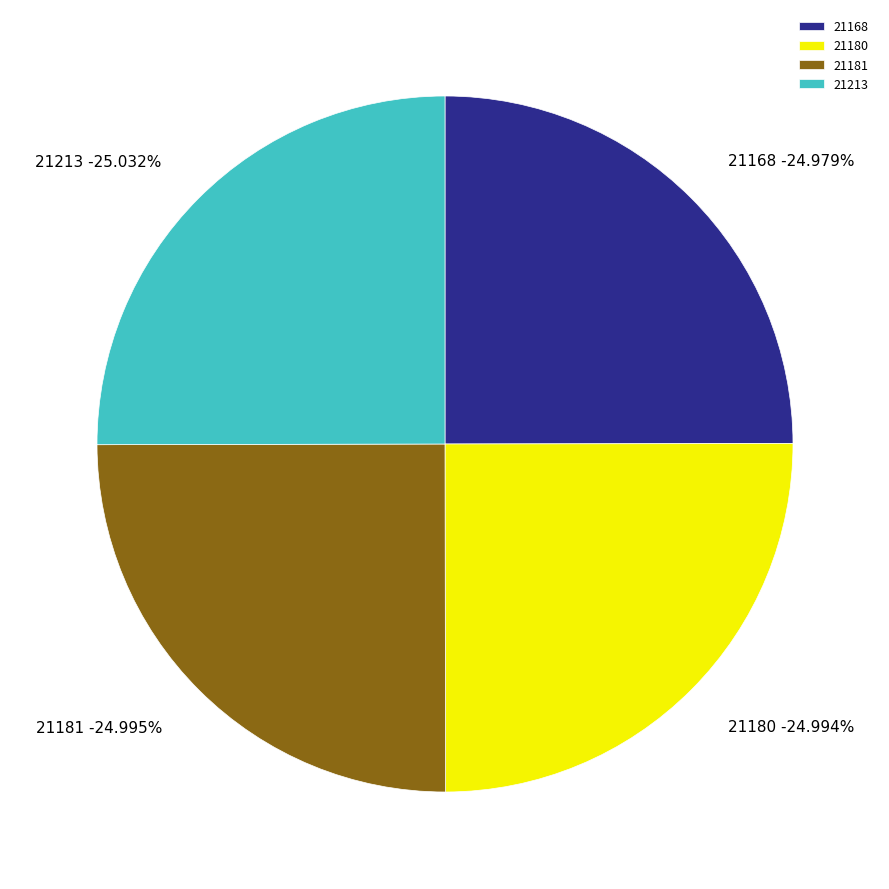

True or false: 21213 accounts for 11% of the total.

False